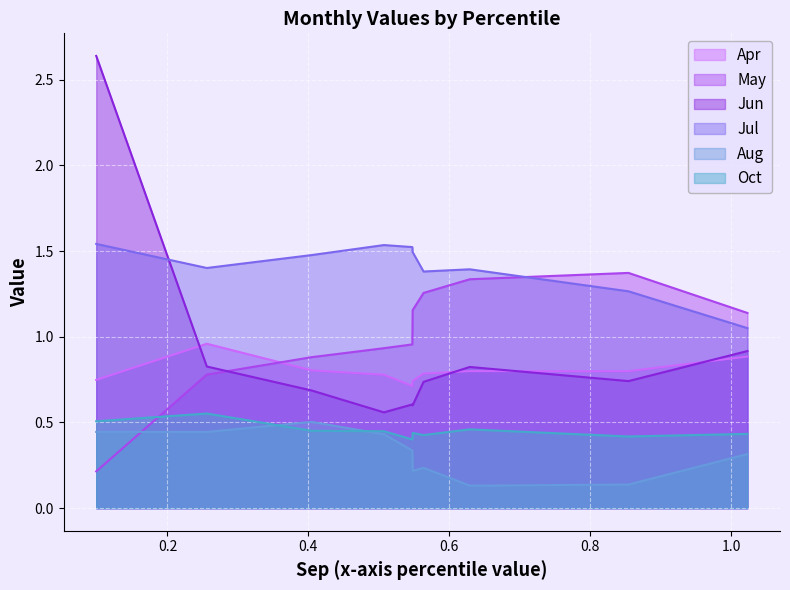

What is the lowest value of the Oct series?

0.4